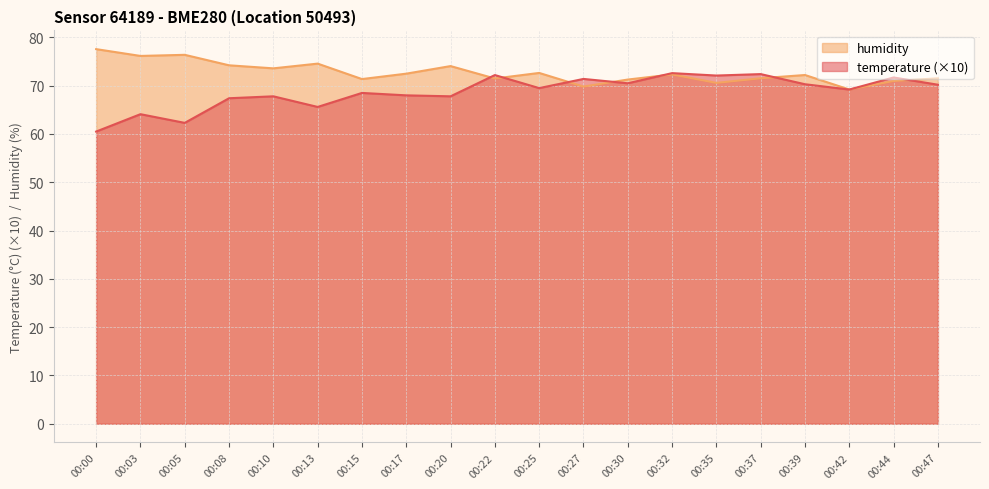

What is the total value across all series at 00:27?

141.2